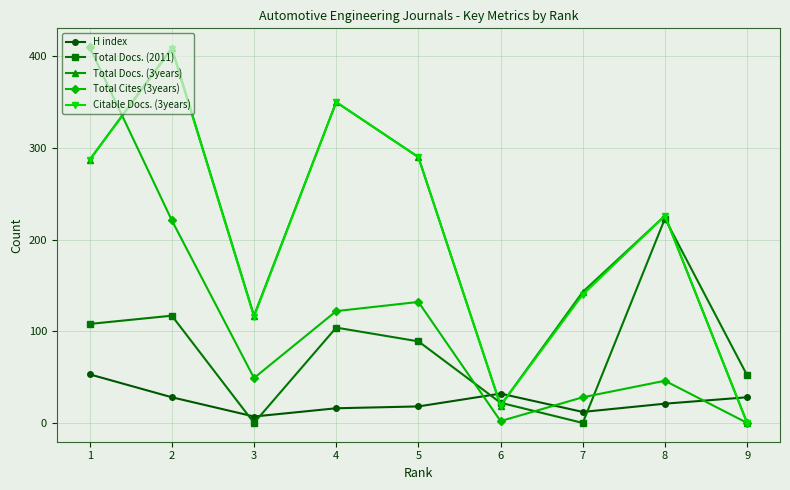

Reading left to right, what are all the values shown in this chart?

H index: 1=53	2=28	3=7	4=16	5=18	6=32	7=12	8=21	9=28
Total Docs. (2011): 1=108	2=117	3=0	4=104	5=89	6=22	7=0	8=223	9=52
Total Docs. (3years): 1=287	2=409	3=117	4=350	5=290	6=19	7=143	8=226	9=0
Total Cites (3years): 1=410	2=221	3=49	4=122	5=132	6=2	7=28	8=46	9=0
Citable Docs. (3years): 1=287	2=408	3=116	4=350	5=290	6=19	7=140	8=226	9=0